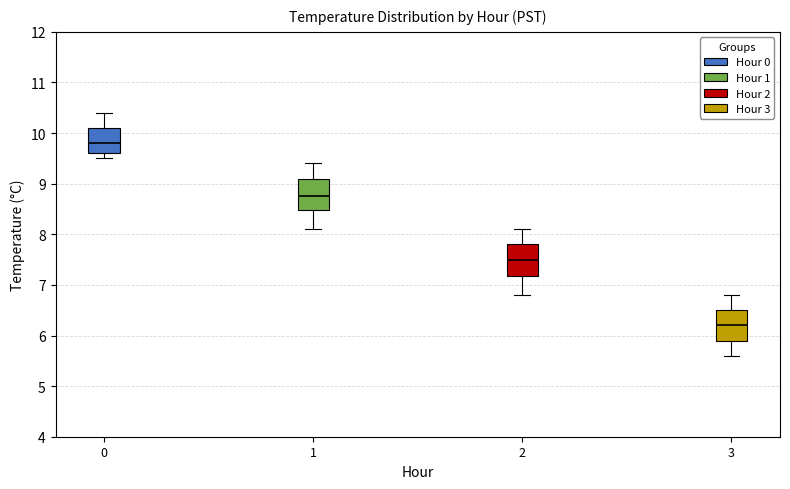

Reading left to right, read every box against the y-axis: the position of its median line, the range the box covers, and the ends of its whiskers. The values are not printed on the chart, so give them approximately, as read against the axis.

0: median 9.8, box 9.6 to 10.1, whiskers 9.5 to 10.4
1: median 8.8, box 8.5 to 9.1, whiskers 8.1 to 9.4
2: median 7.5, box 7.2 to 7.8, whiskers 6.8 to 8.1
3: median 6.2, box 5.9 to 6.5, whiskers 5.6 to 6.8